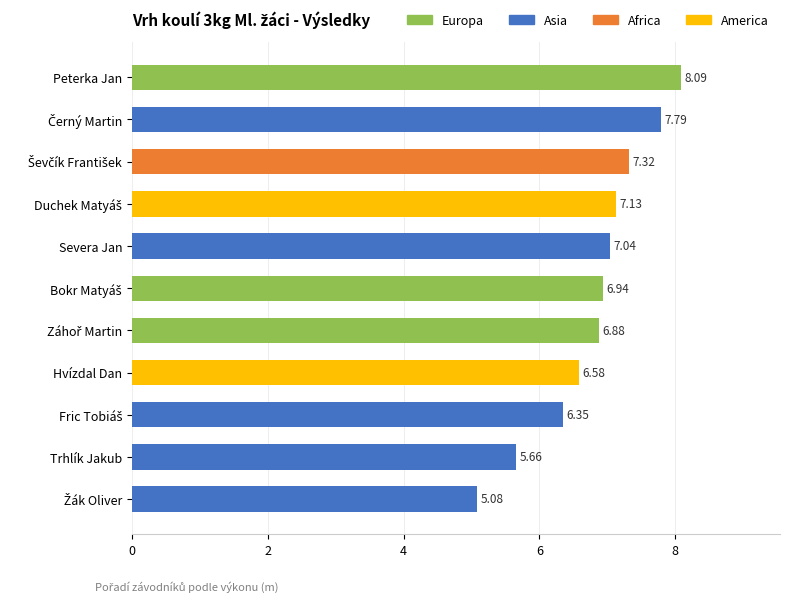

What is the label of the 11th bar from the bottom?

Peterka Jan